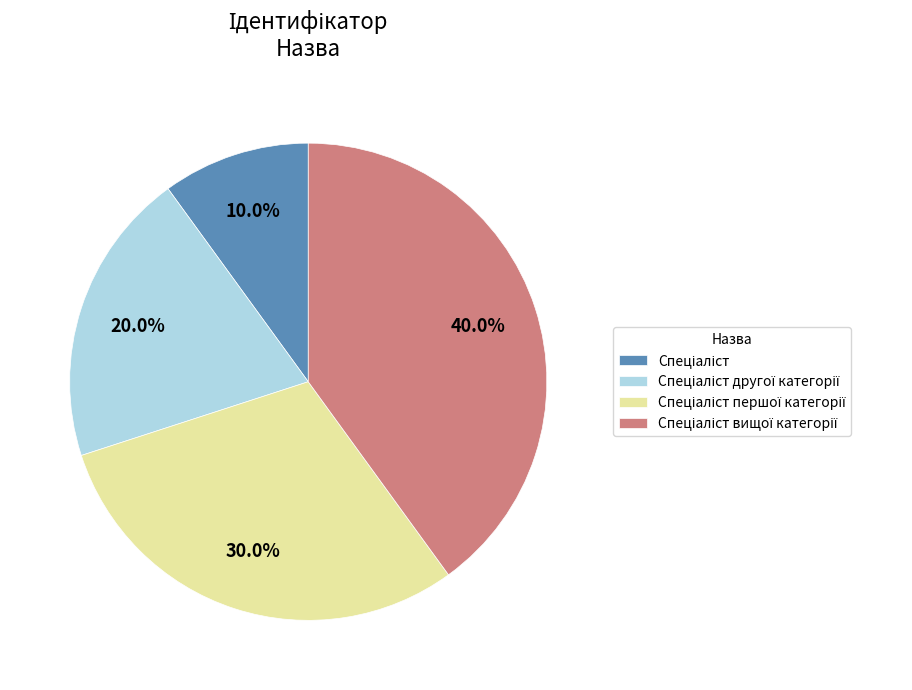

Does any single category account for the majority?

No